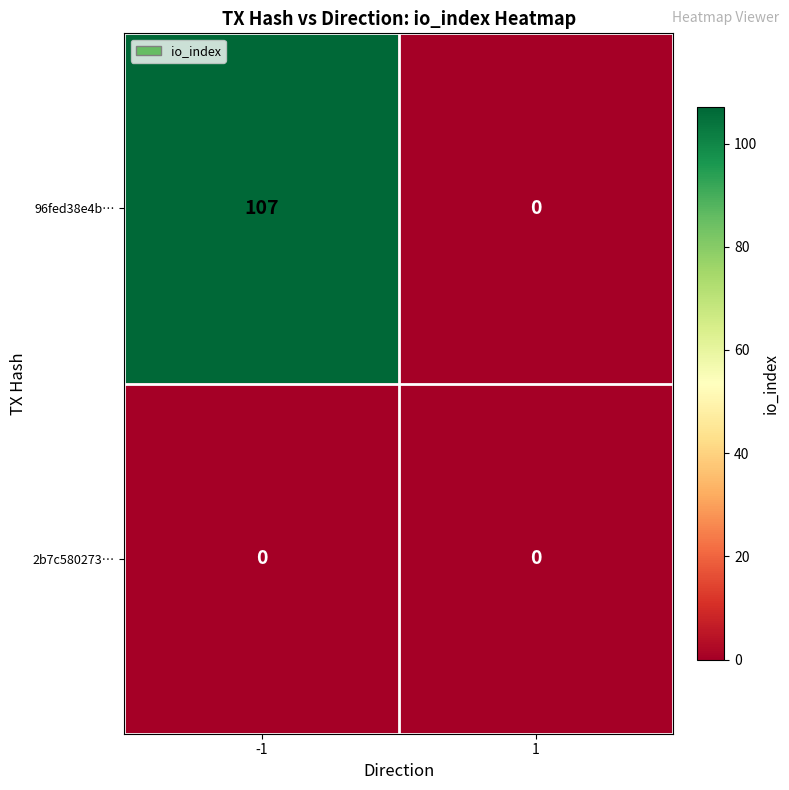

Which series has the largest range (max minus min)?

96fed38e4b…